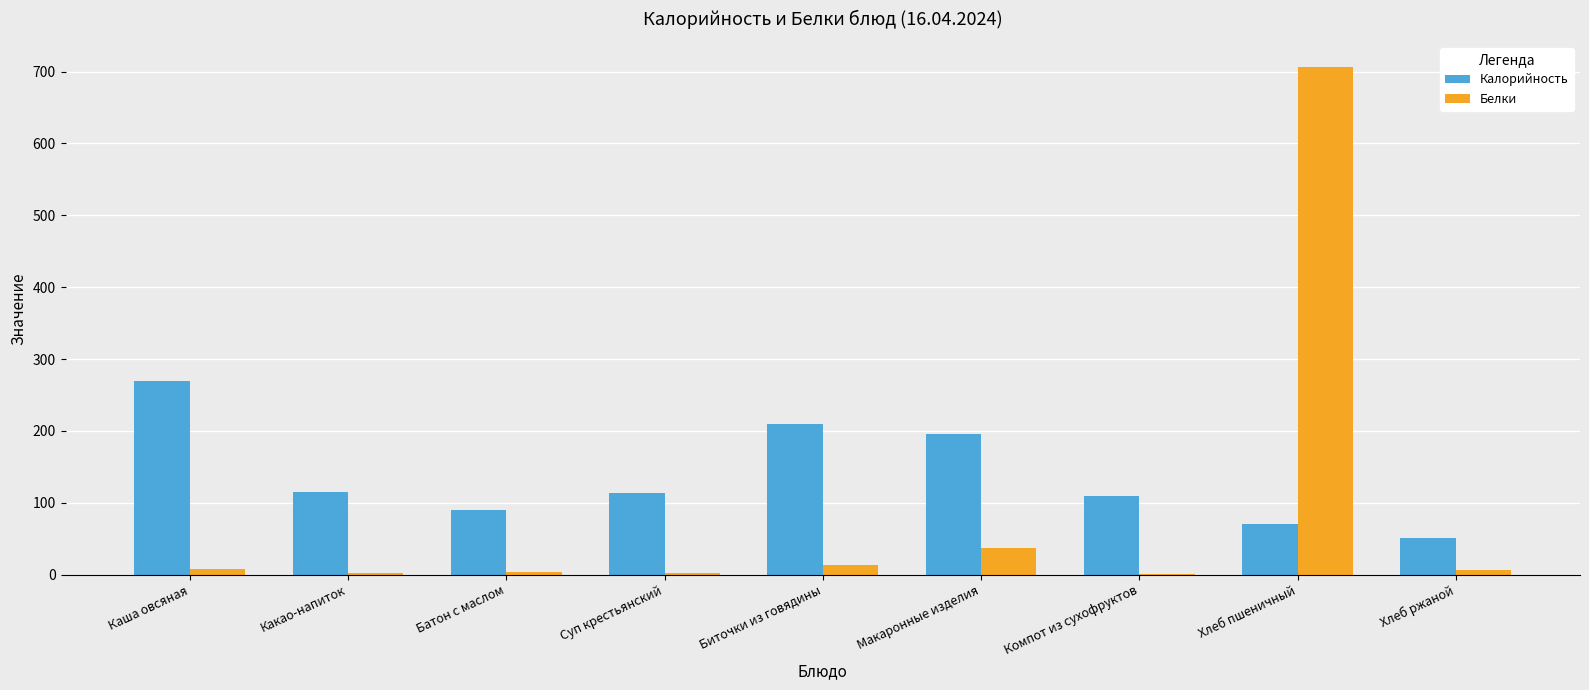

What is the sum of all Белки values?

781.4